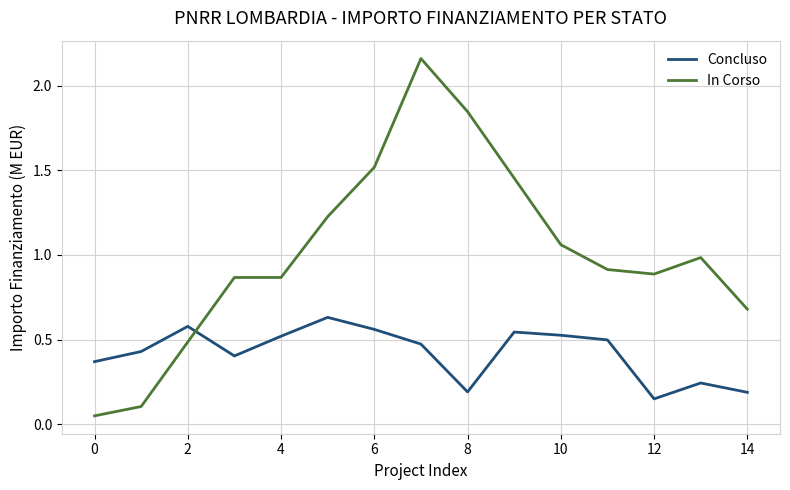

Which series has the largest range (max minus min)?

In Corso